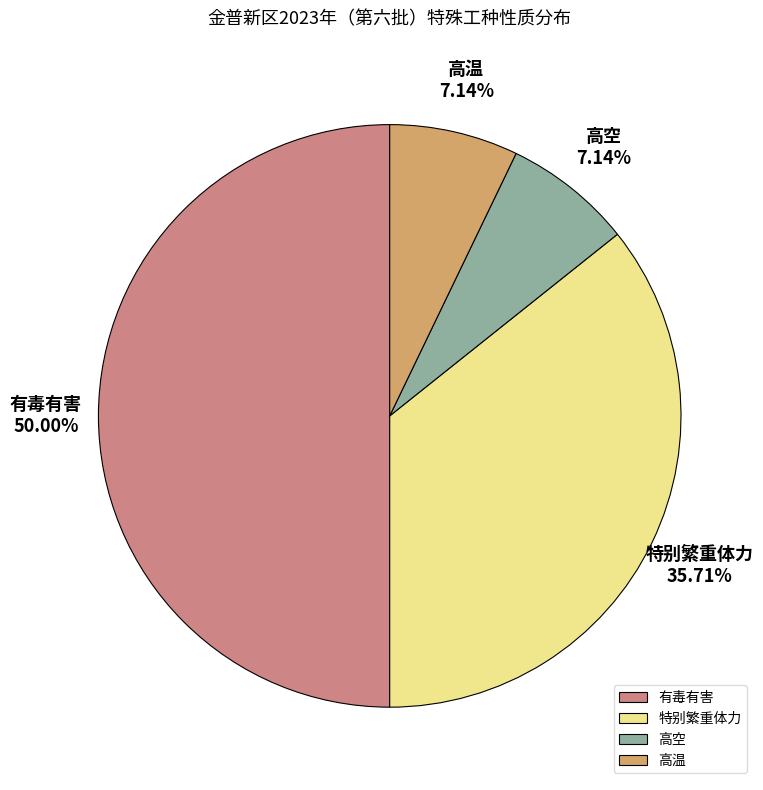

Which category has the biggest portion of the pie?

有毒有害